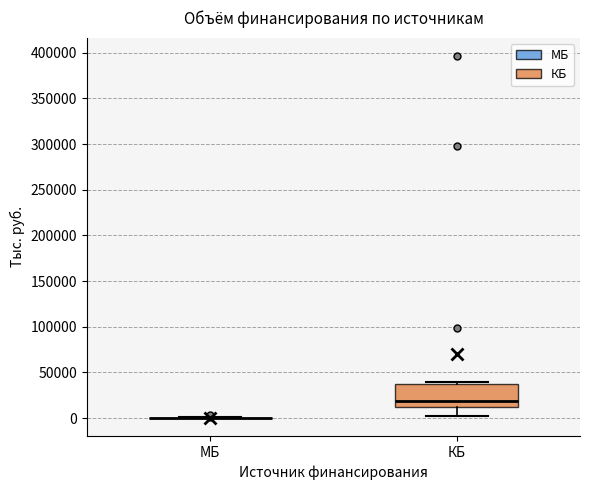

Where is the lower edge of the box for КБ on the y-axis? The values are not printed on the chart, so give them approximately, as read against the axis.

10000